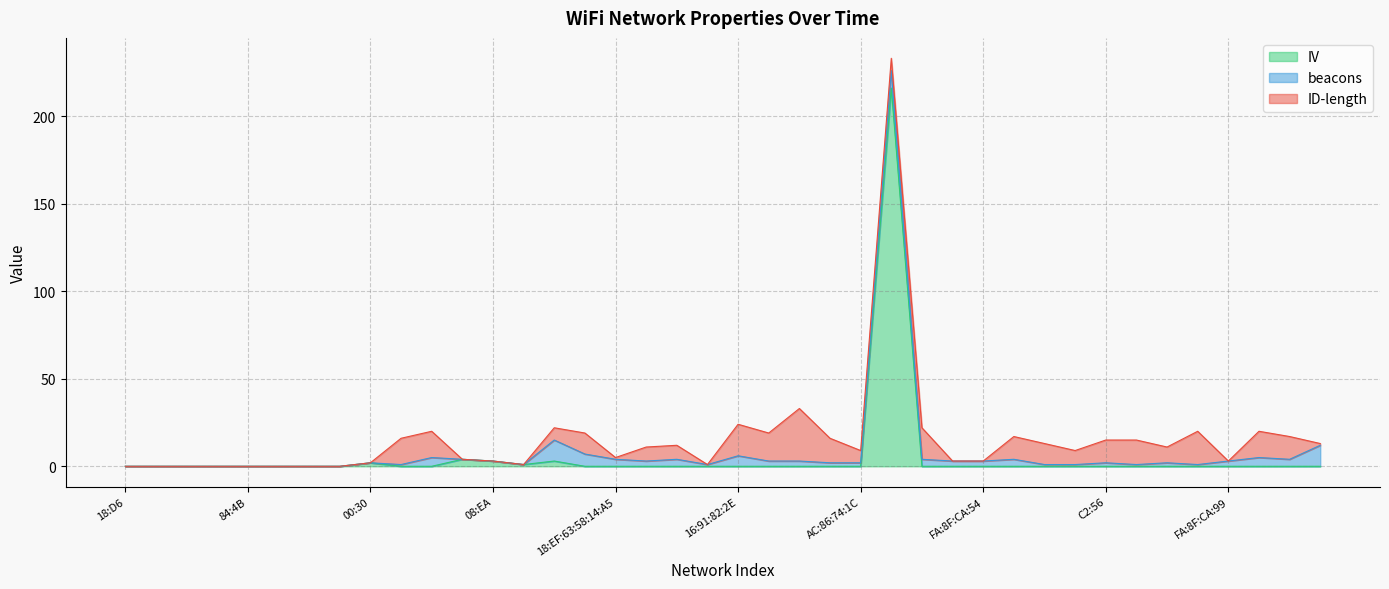

The ID-length series shows 11 at BC:4D. True or false?

False